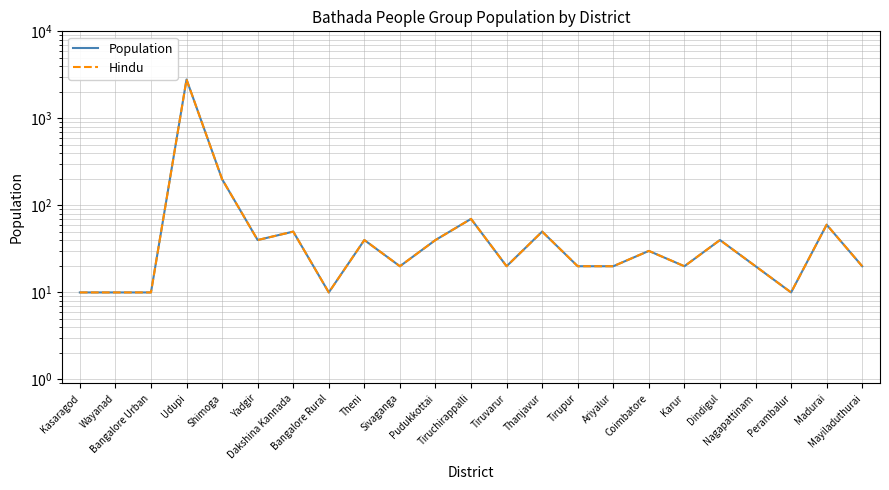

Is the value of Hindu at Tiruvarur greater than the value of Population at Bangalore Urban?

Yes